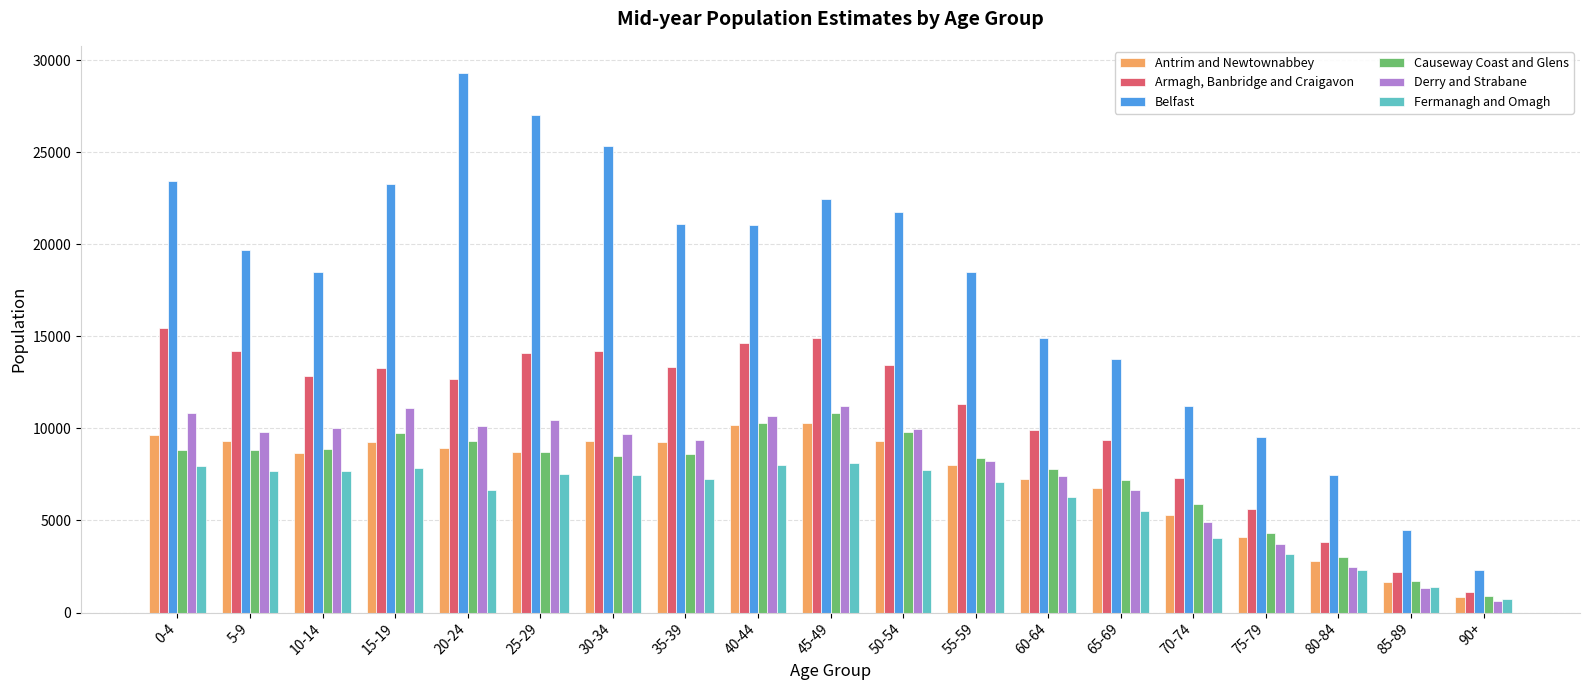

At which label does Derry and Strabane first exceed 9698?

0-4